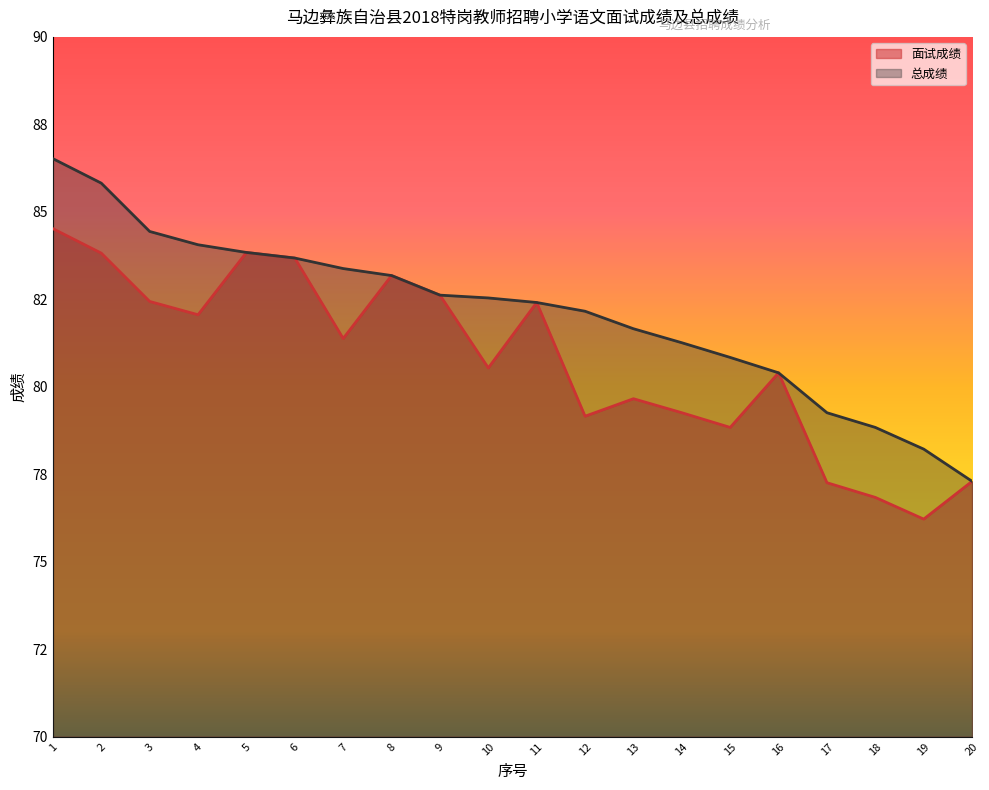

At which label does 总成绩 reach its minimum?

20